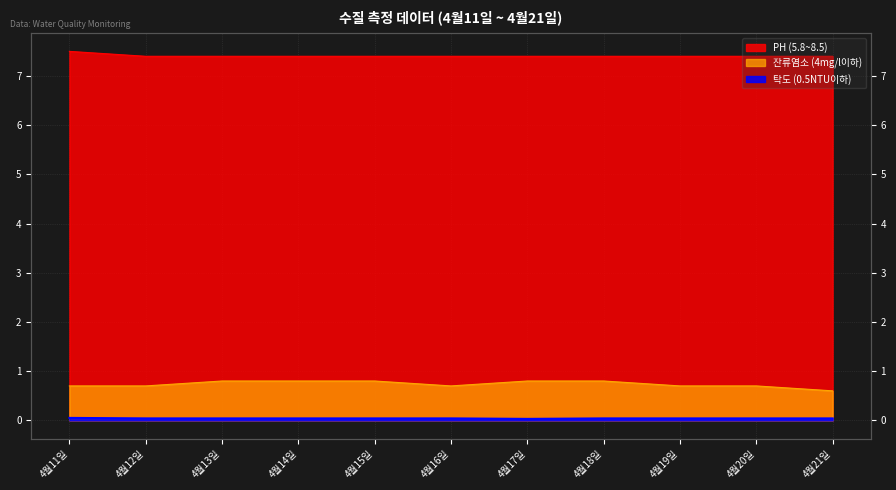

Between 4월14일 and 4월17일, which series saw the biggest shift?

탁도 (0.5NTU이하)